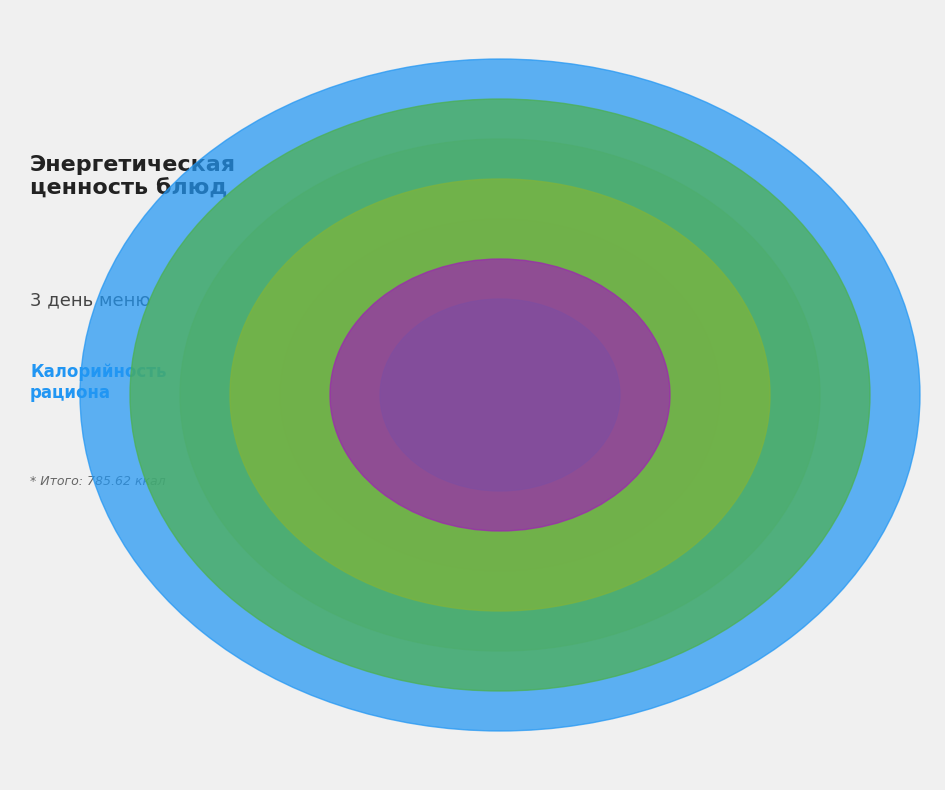

What is the change in value from Тефтеля с соусом to Масло сливочное?

-39.4